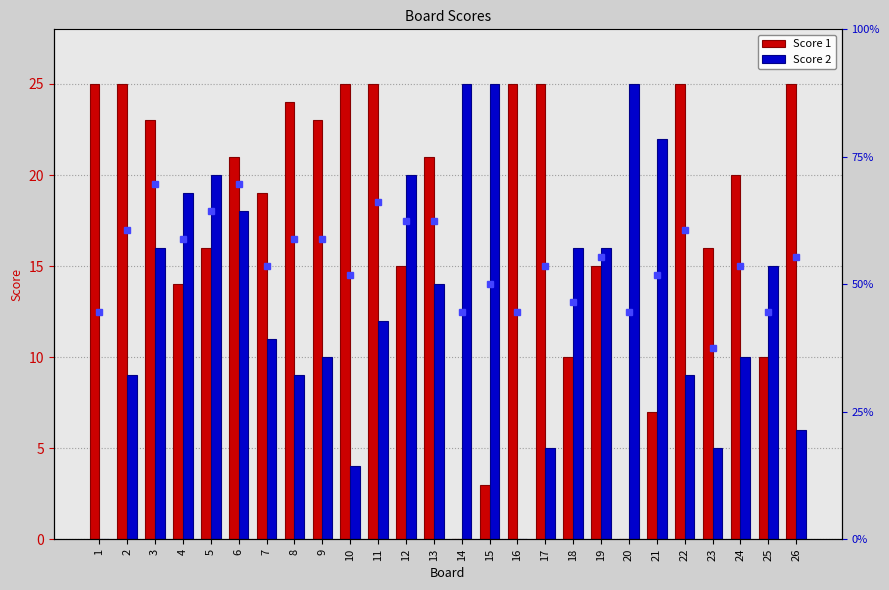

What is the sum of all Score 2 values?

341